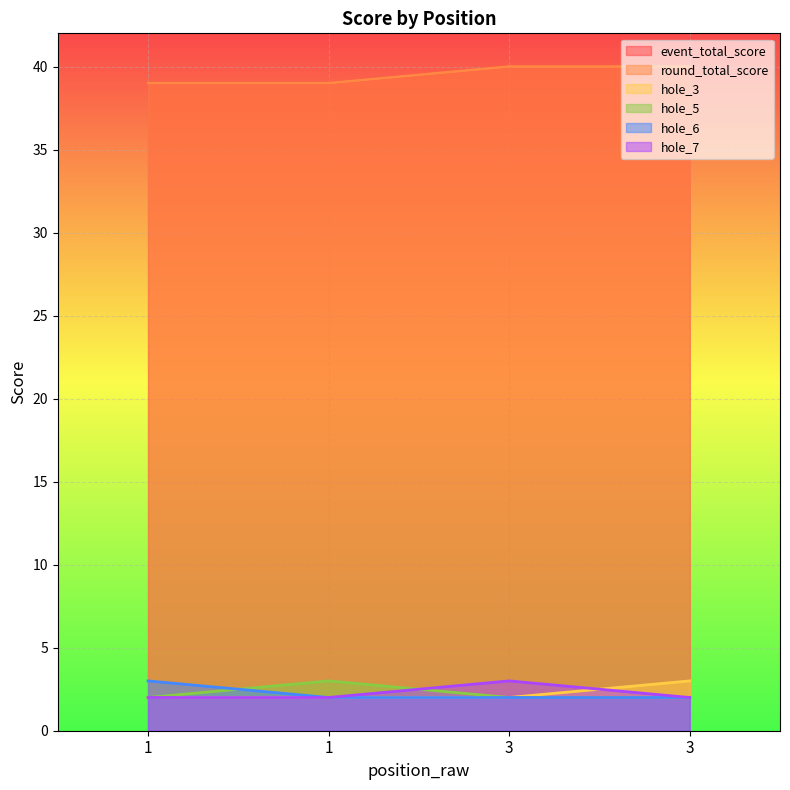

True or false: hole_3 and event_total_score intersect in this chart.

False